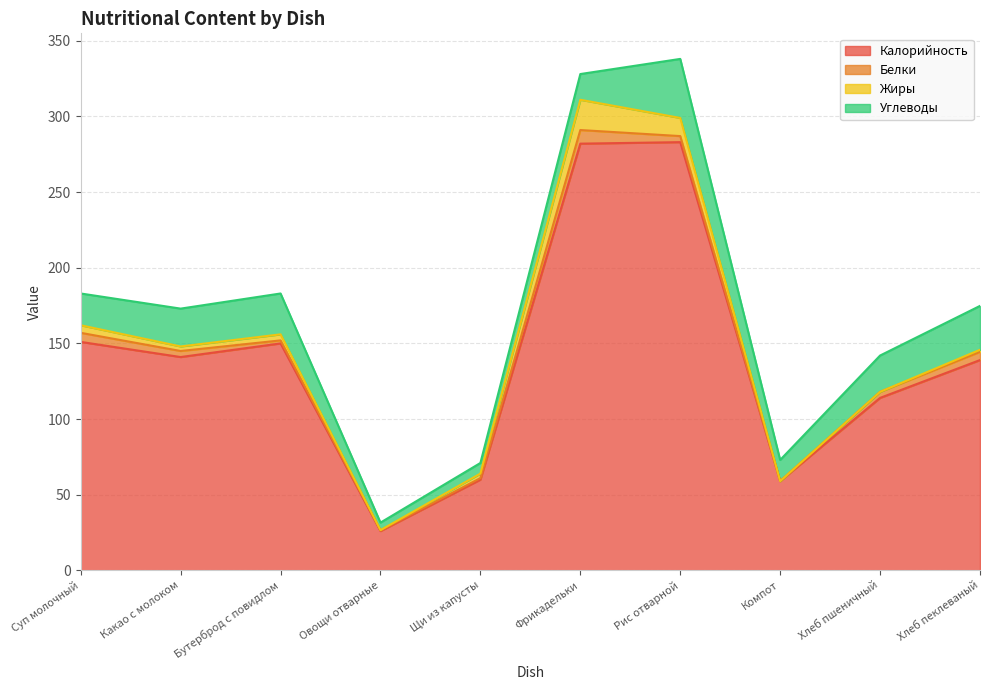

List the series in order of their peak value, highest first.

Калорийность, Углеводы, Жиры, Белки